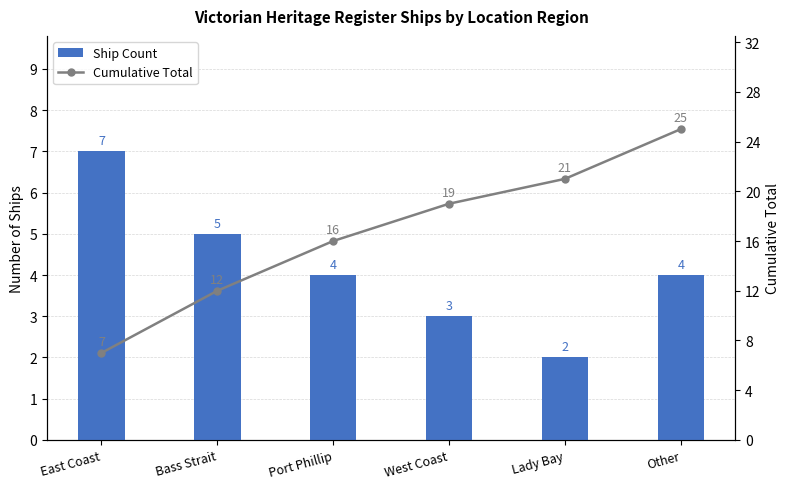

Read the Ship Count value at Other.

4